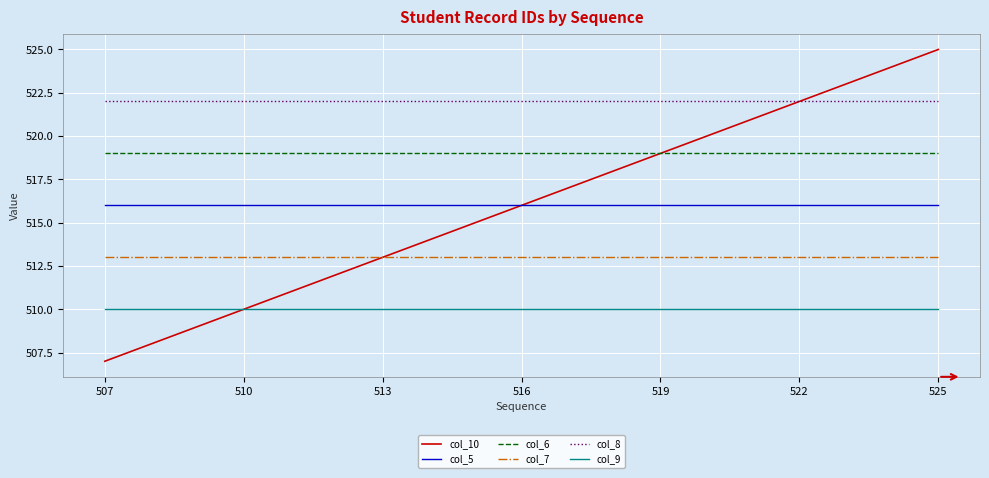

How many values in the col_10 series are below 516?

9